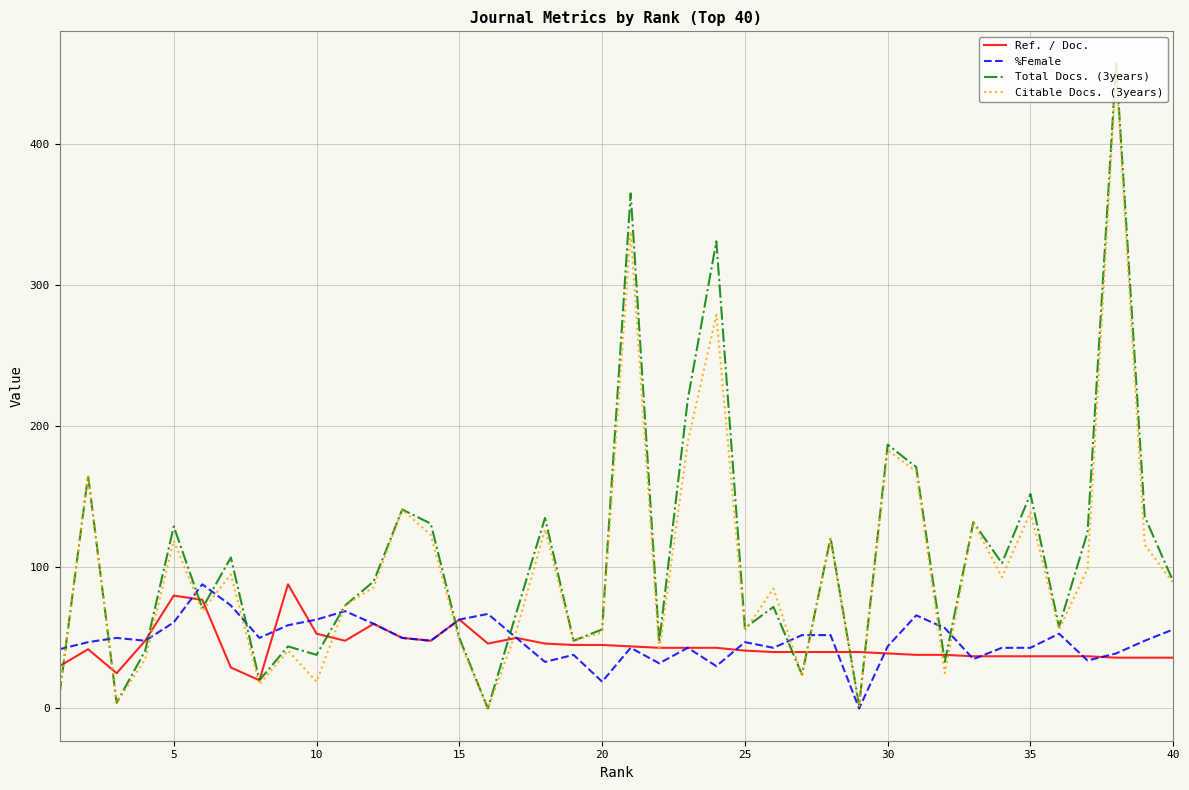

What is the maximum value shown in the chart?

457